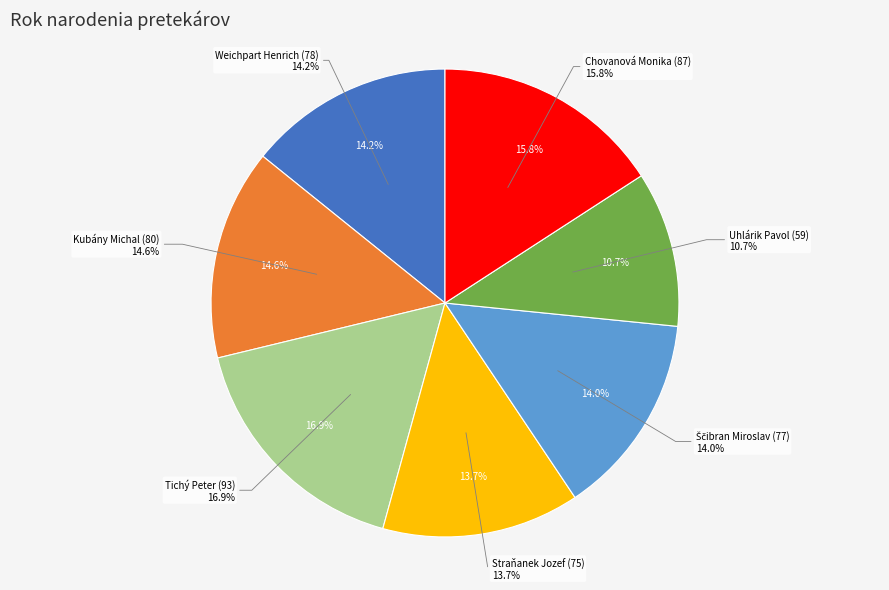

The Weichpart Henrich (78) slice represents 14% of the pie. True or false?

True